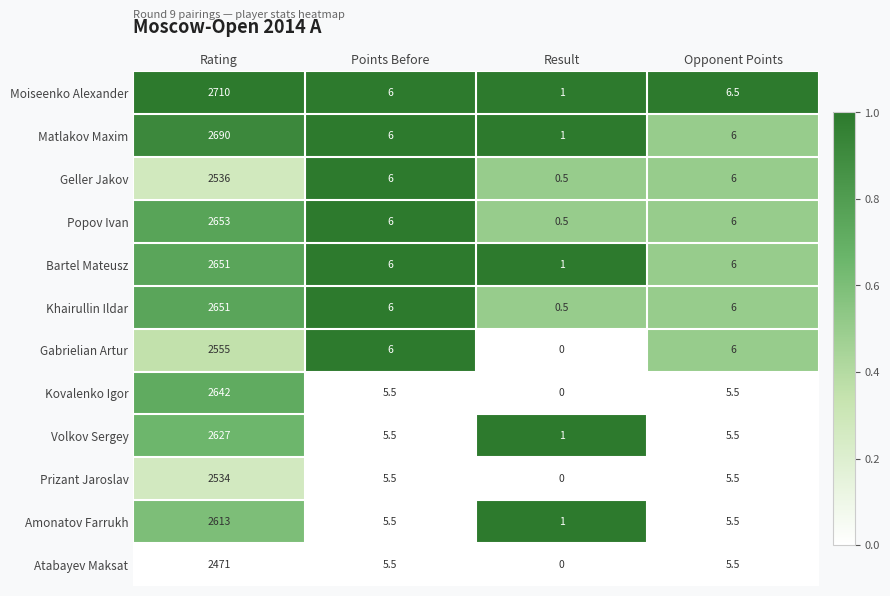

At which label does Kovalenko Igor first exceed 5?

Rating